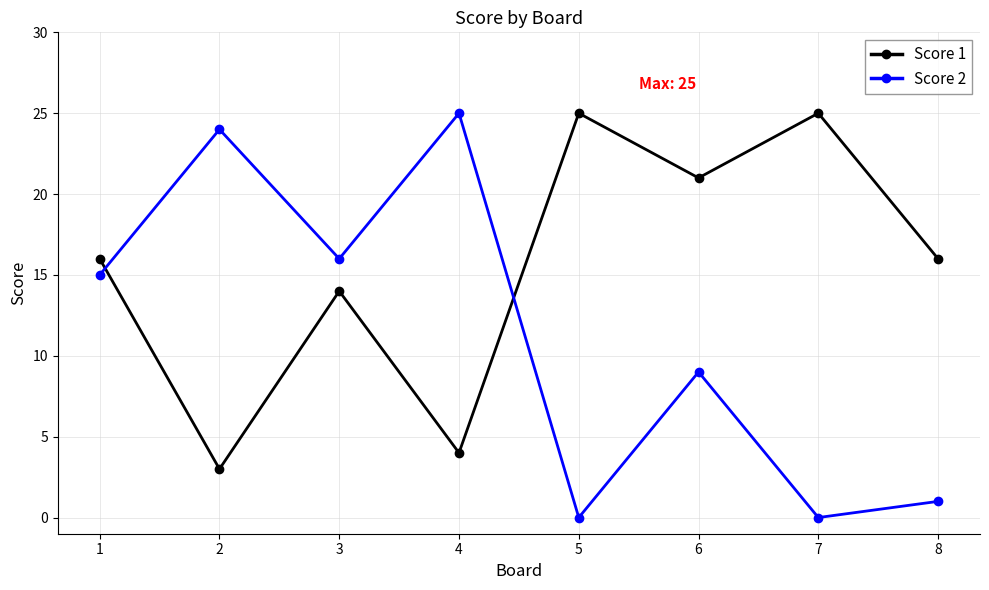

Is it true that Score 1 equals 7 at 7?

False